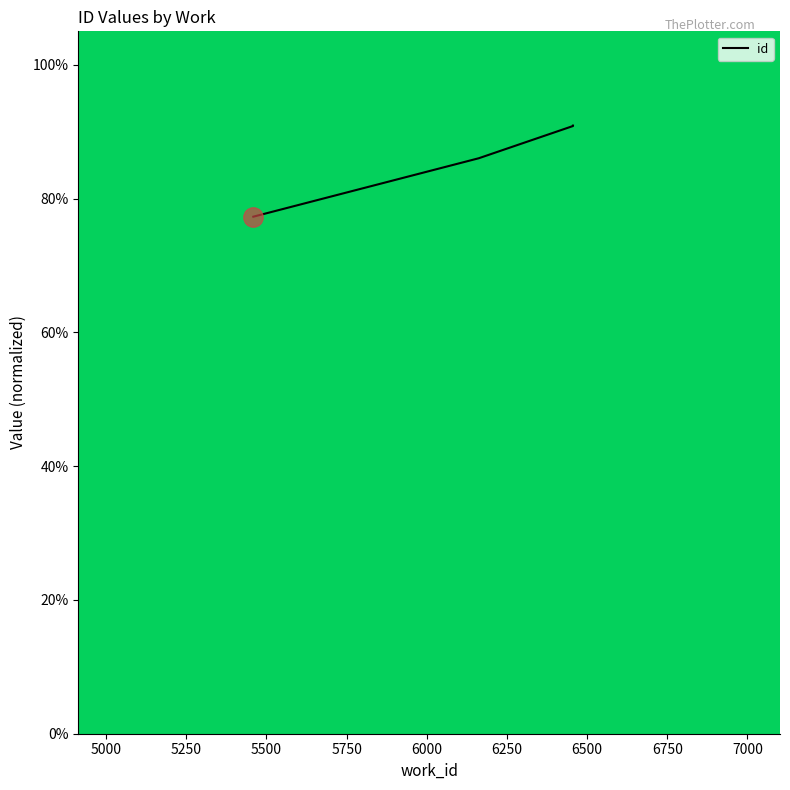

What is the difference between the maximum and minimum values?

13.6